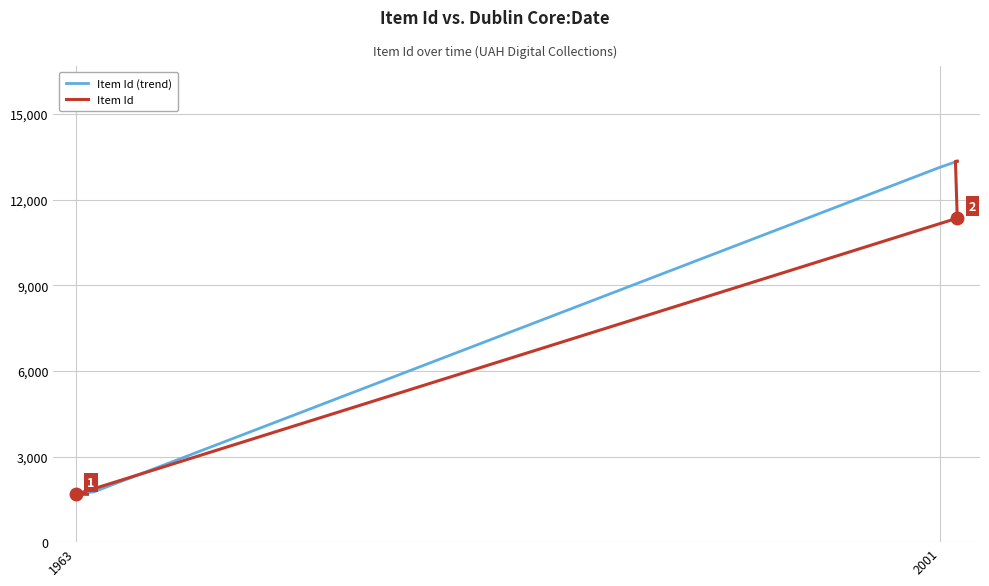

What is the sum of the values at 2001-09-27 and 2001-08-30?

26688